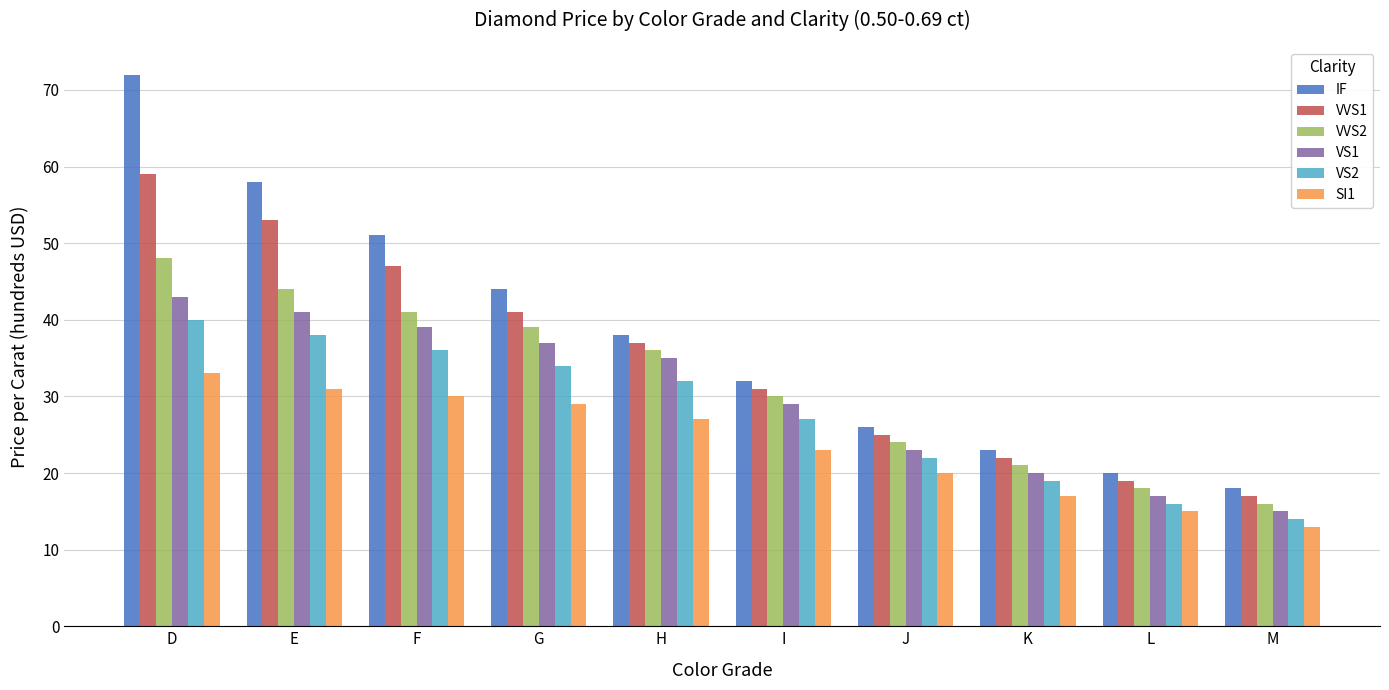

Where does the VVS1 series first go above 37?

D